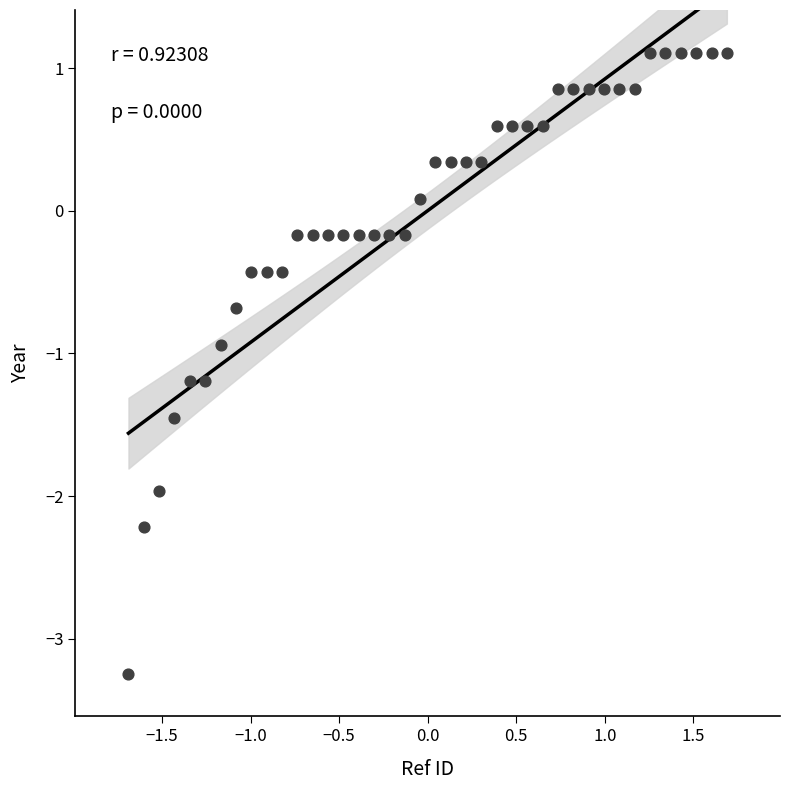

What Y value in the scatter plot is closest to -1?

-0.9